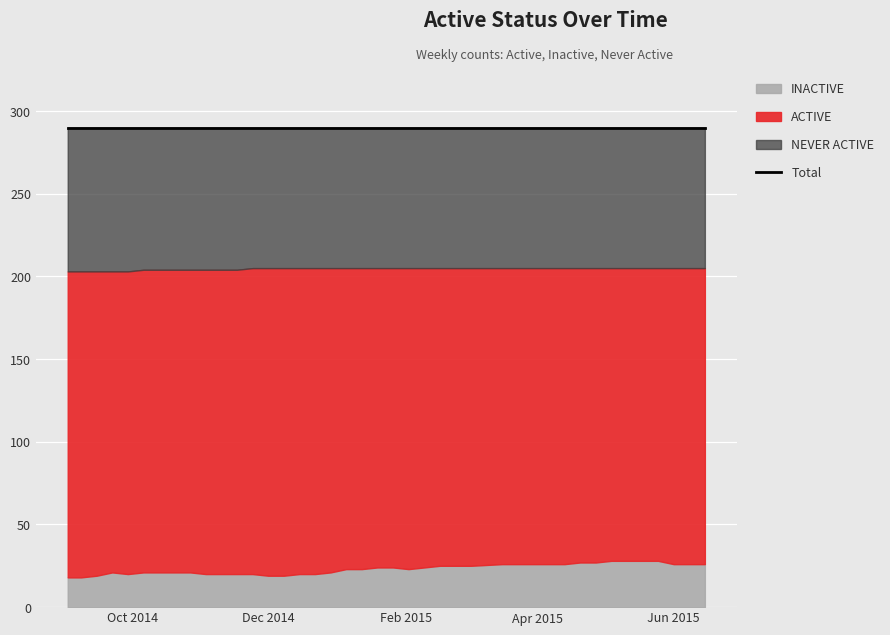

At how many categories does at least one series exceed 68?

40